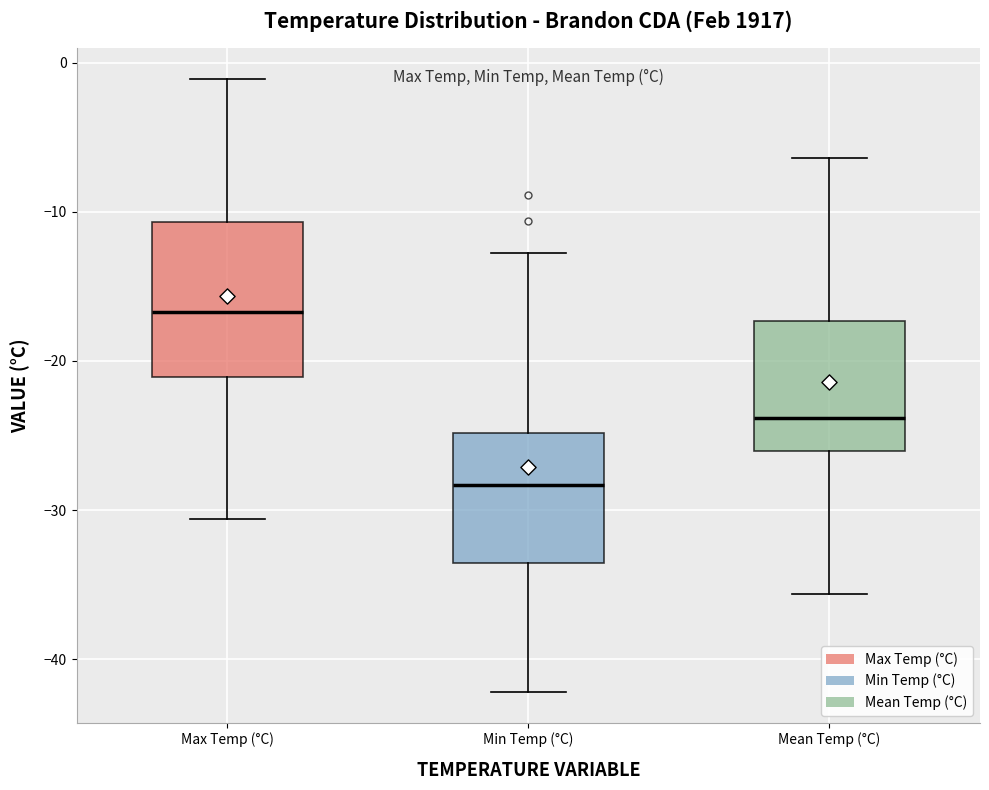

Reading left to right, read every box against the y-axis: the position of its median line, the range the box covers, and the ends of its whiskers. The values are not printed on the chart, so give them approximately, as read against the axis.

Max Temp (°C): median -17, box -21 to -11, whiskers -31 to -1
Min Temp (°C): median -28, box -34 to -25, whiskers -42 to -13
Mean Temp (°C): median -24, box -26 to -17, whiskers -36 to -6